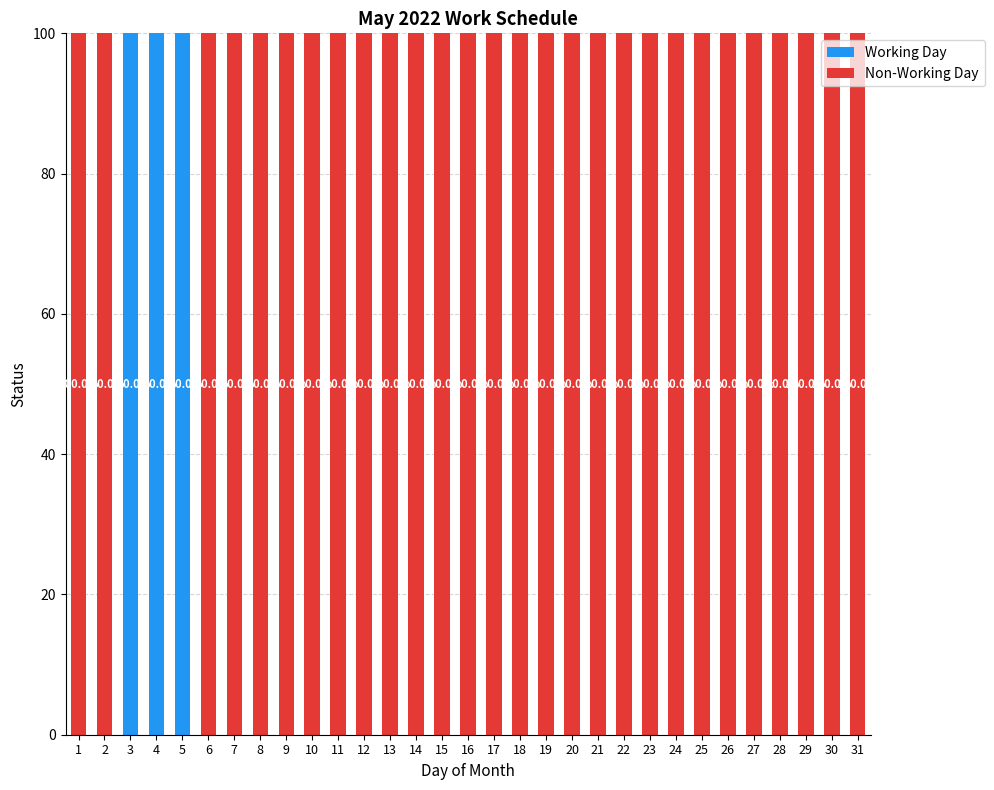

What is the total value across all series at 31?

100